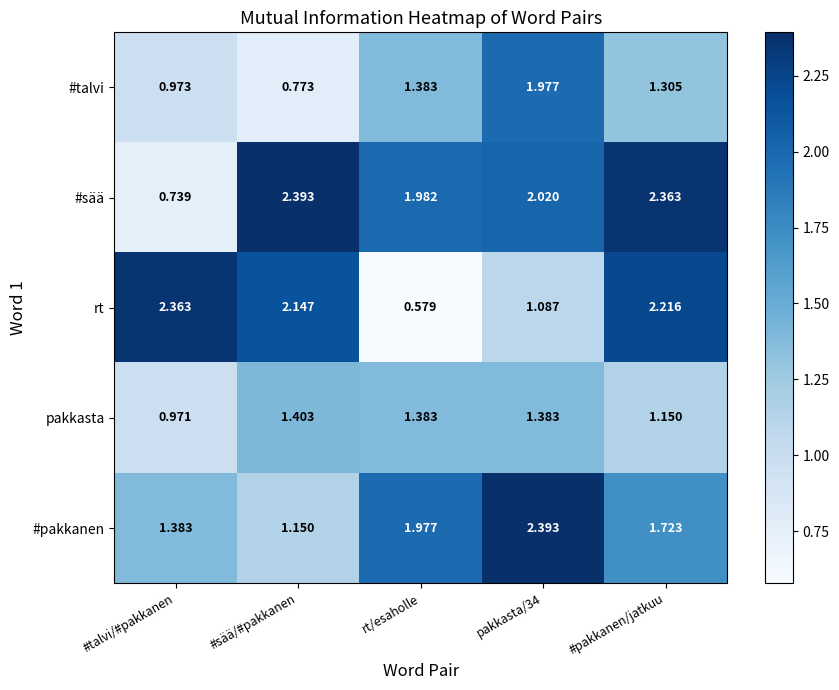

Rank the series at pakkasta/34 from highest to lowest value.

#pakkanen, #sää, #talvi, pakkasta, rt